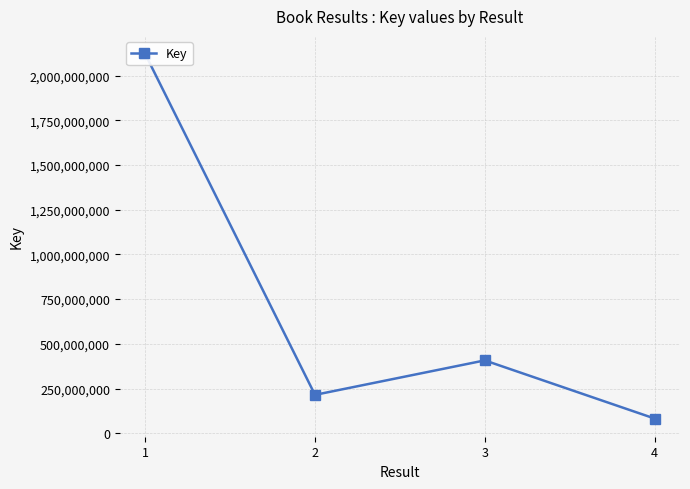

Where is the first local maximum?

3